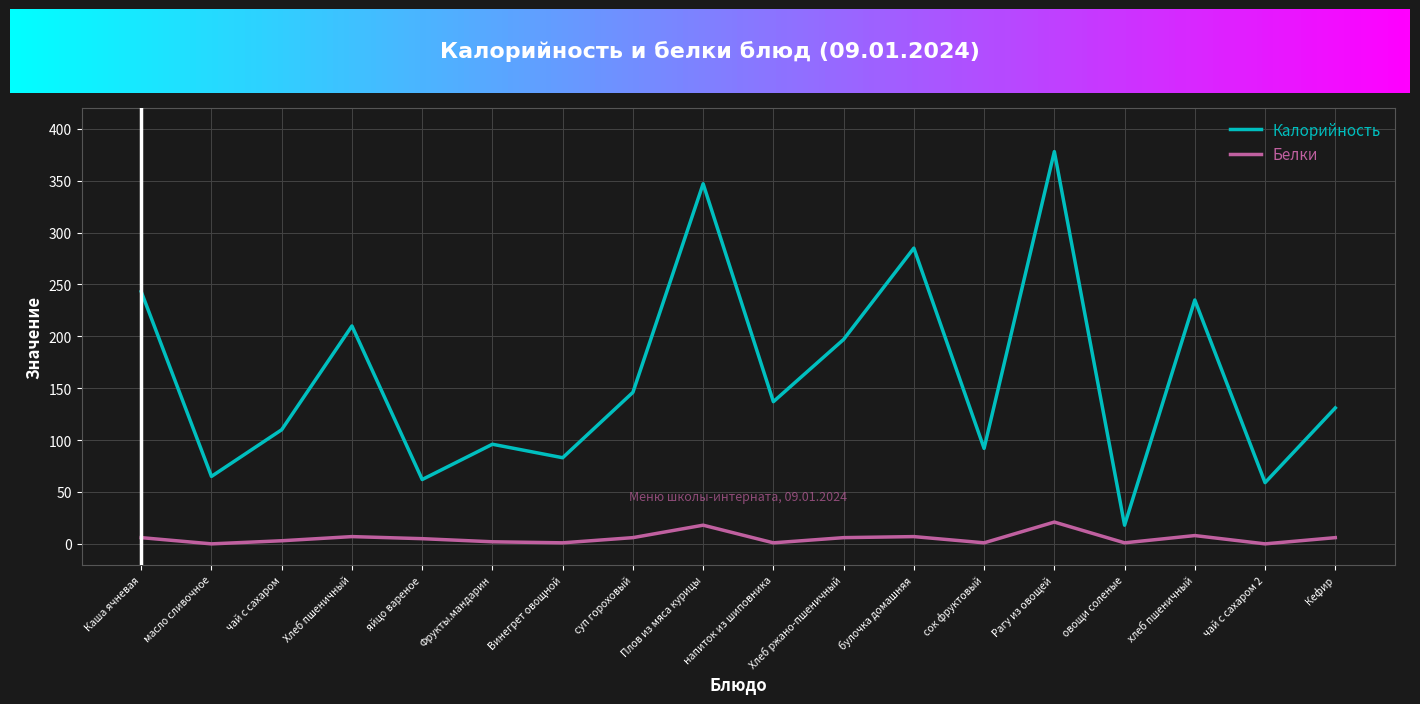

Is the value of Белки at овощи соленые greater than the value of Калорийность at Плов из мяса курицы?

No